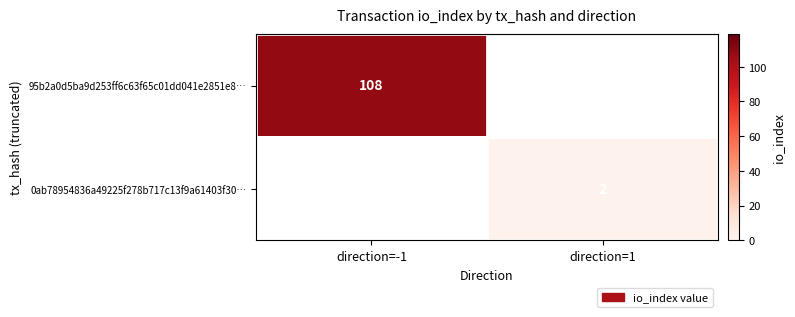

Is it true that 95b2a0d5ba9d253ff6c63f65c01dd041e2851e8… equals 179 at direction=-1?

False